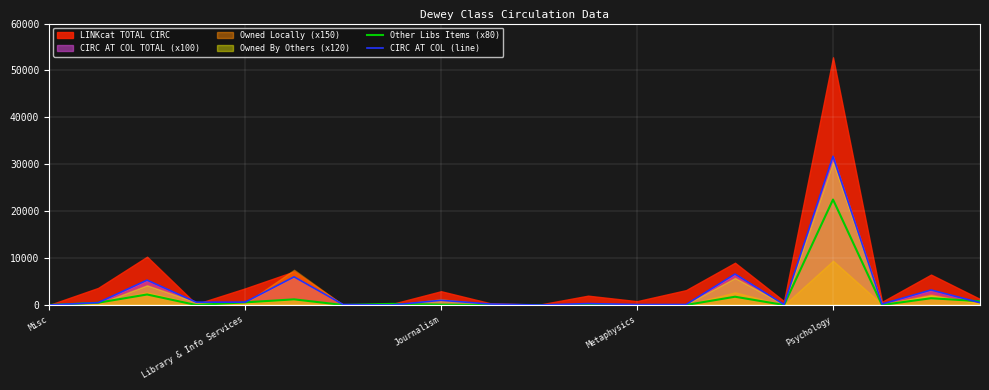

Which category has the highest value in the CIRC AT COL (line) series?

Psychology